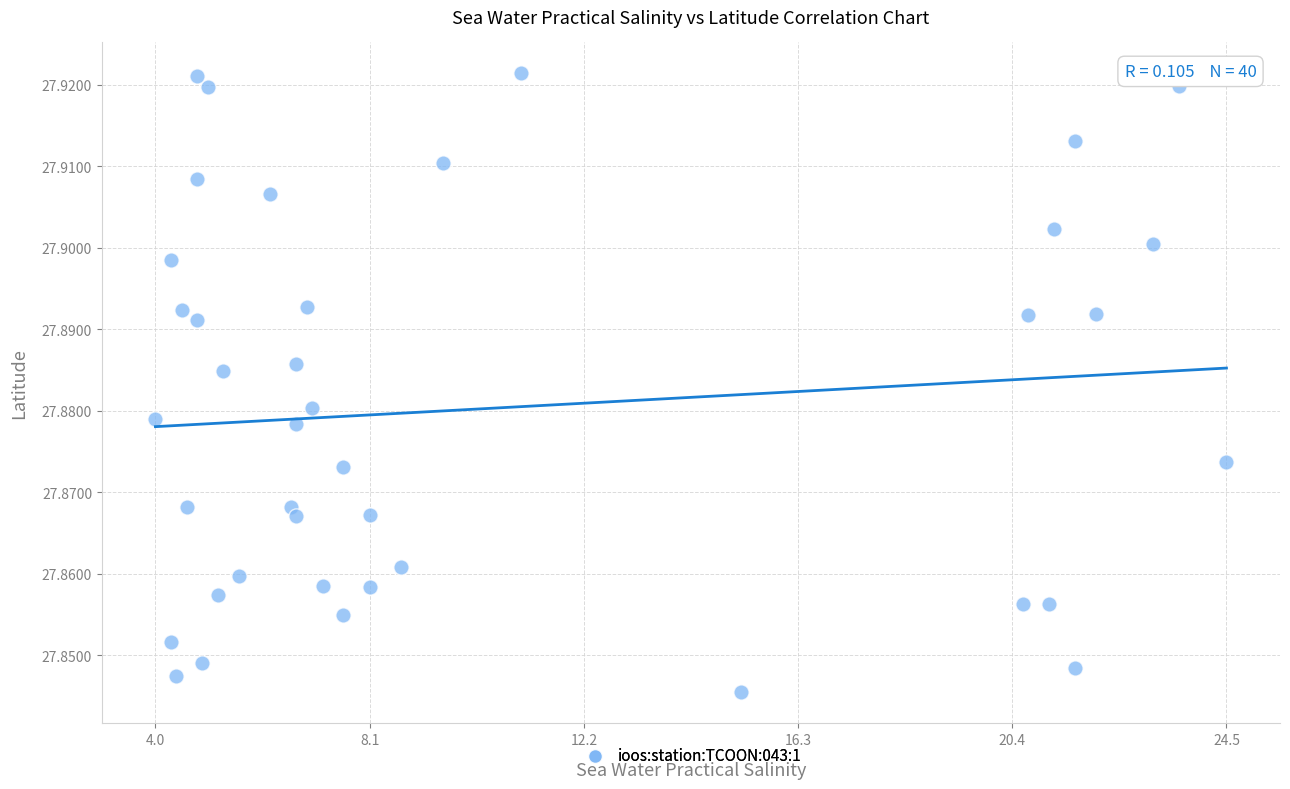

What is the range of X values (max minus min)?

20.5